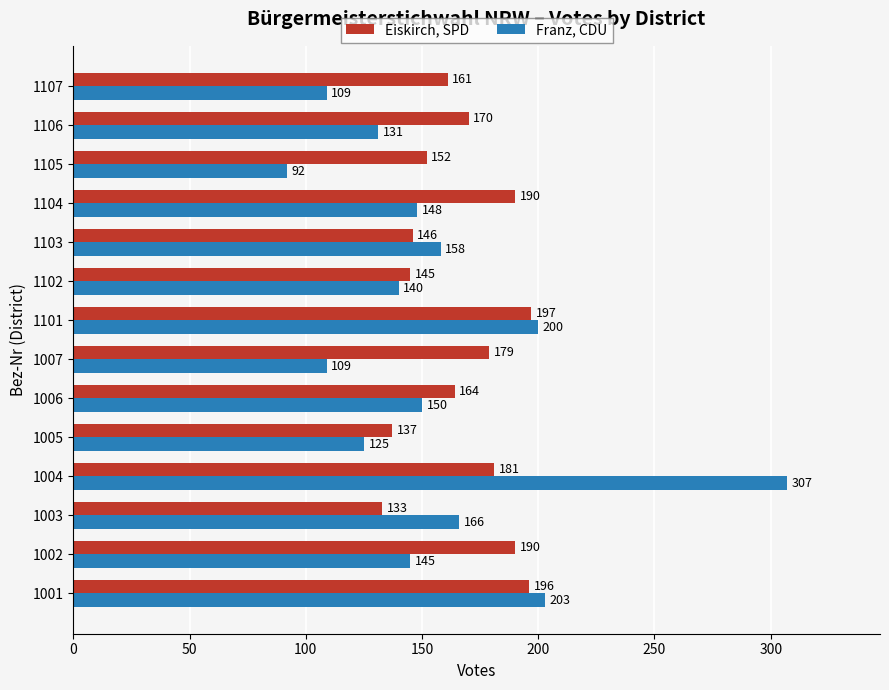

Is it true that Eiskirch, SPD equals 235 at 1103?

False